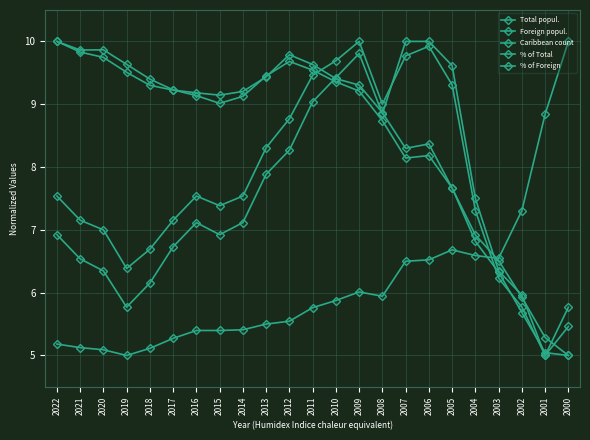

Does the chart have visible grid lines?

Yes